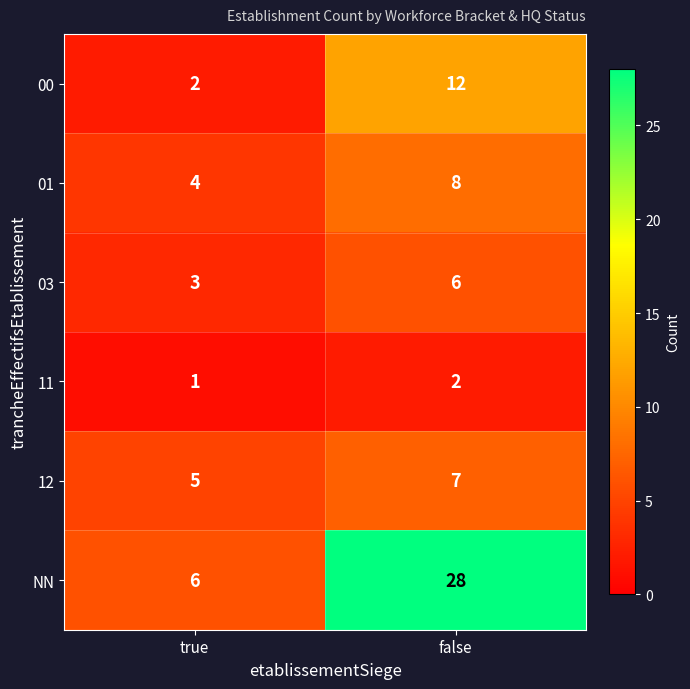

At which category does the chart reach its peak across all series?

false